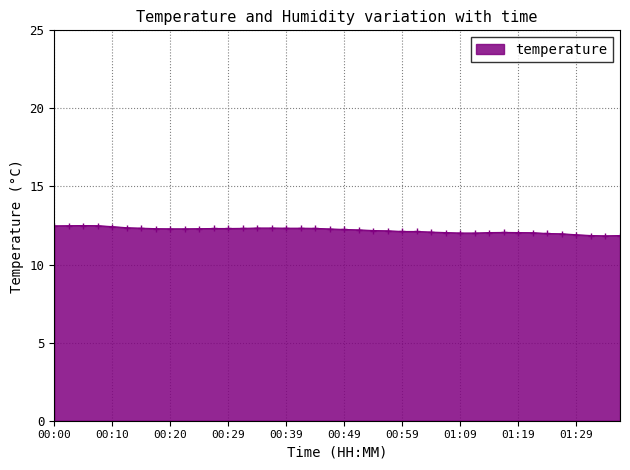

What is the average value?

12.2